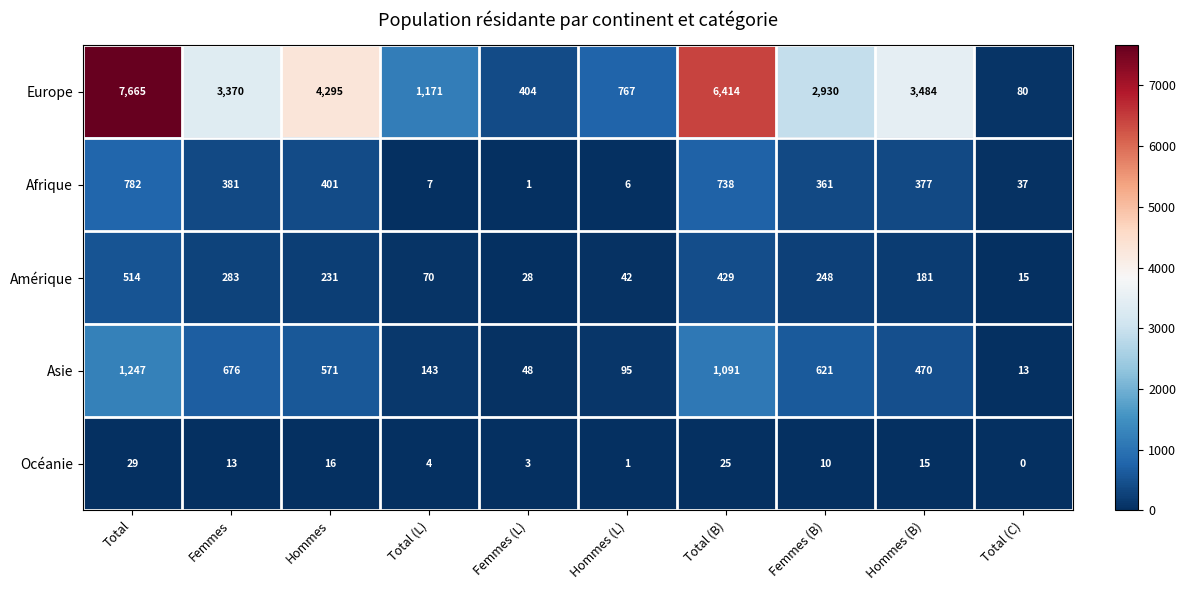

Which series changed the most between Hommes and Hommes (B)?

Europe